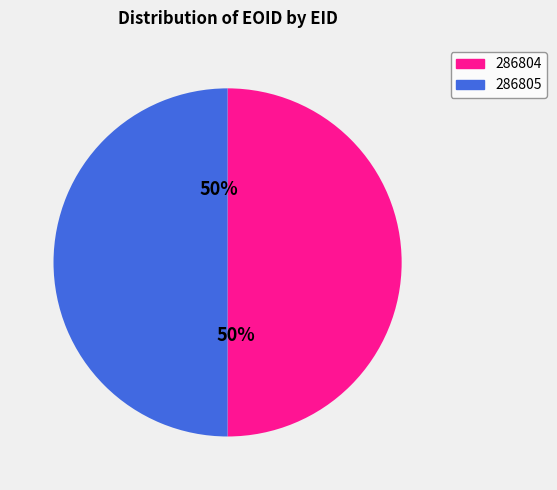

What is the ratio of the value at 286804 to the value at 286805?

1.0